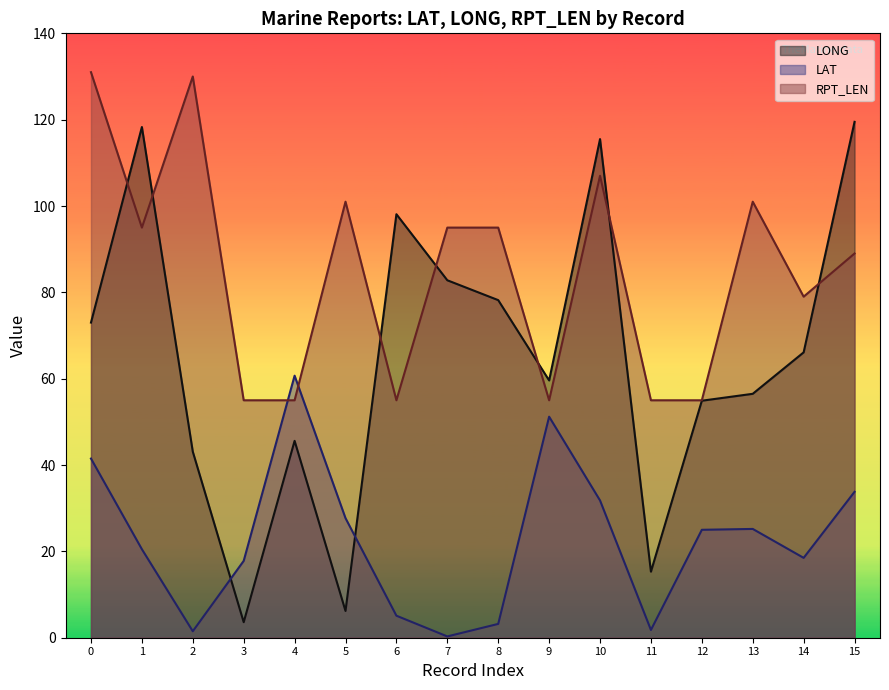

What is the total value across all series at 01?

245.5